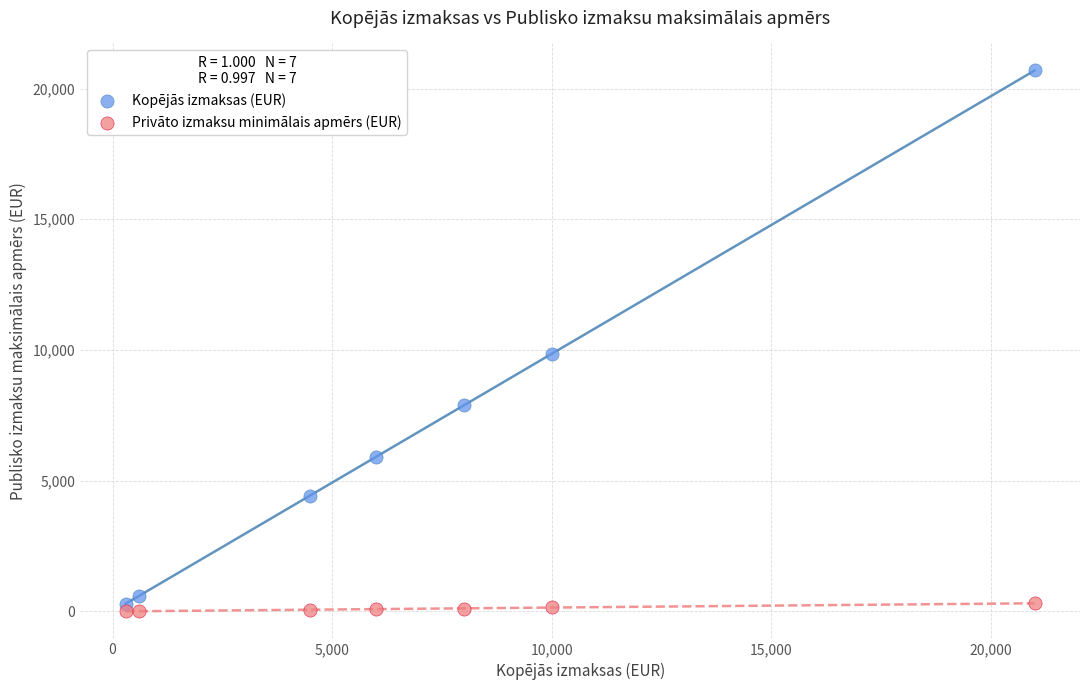

Across all data points, what is the range of X values (max minus min)?

20700.0